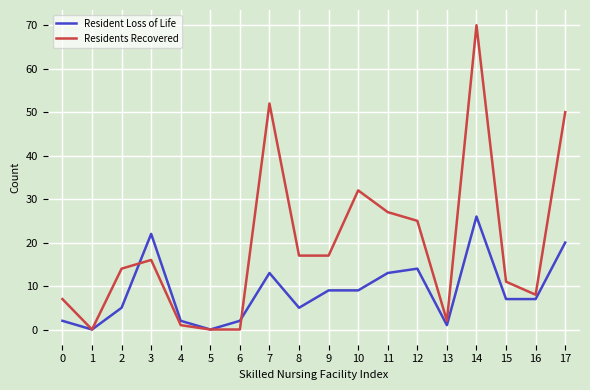

Does the chart have visible grid lines?

Yes